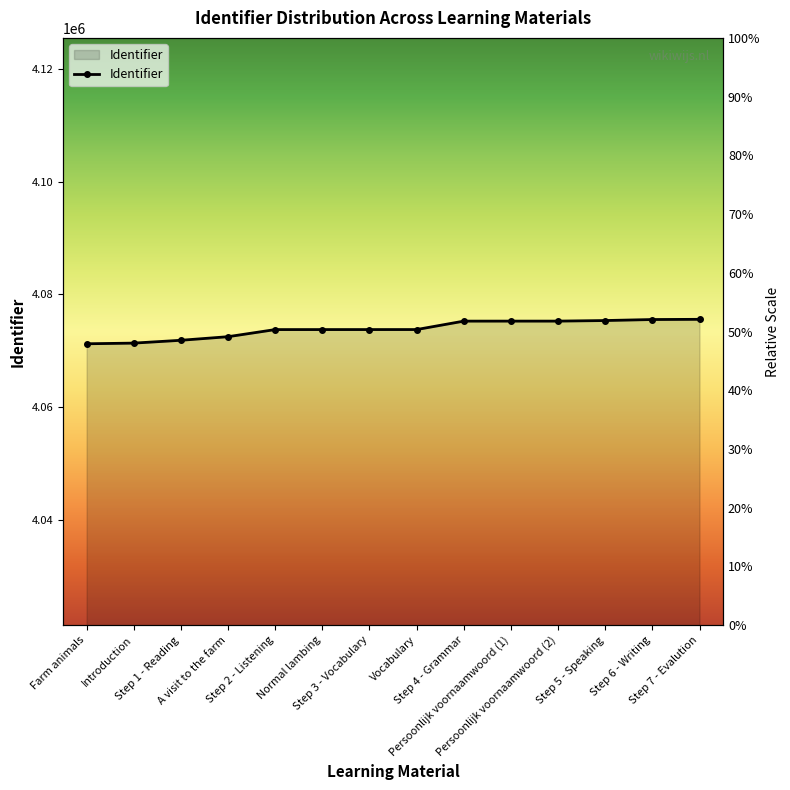

What is the average value?

4073880